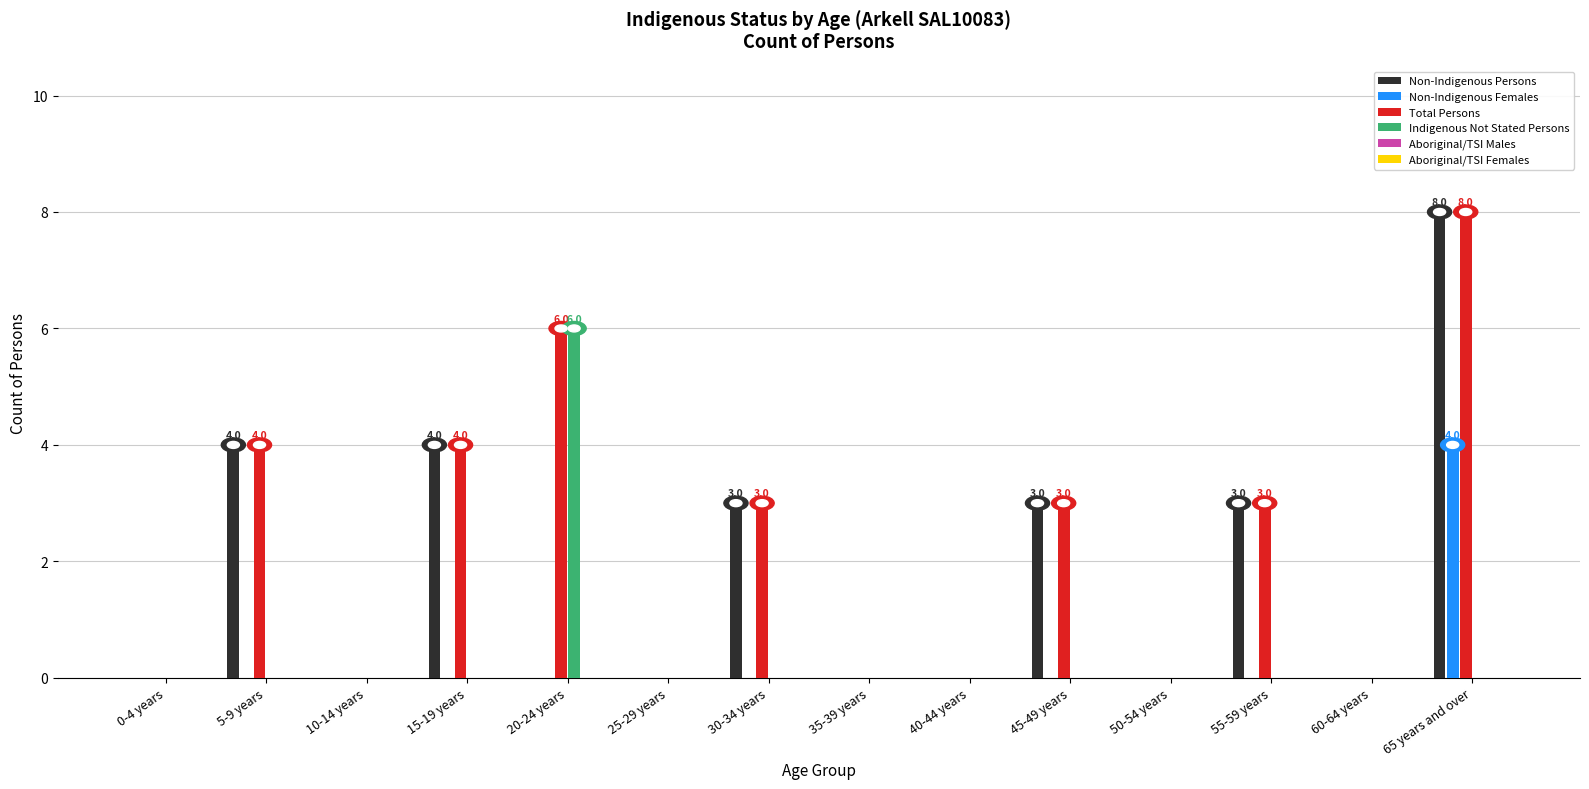

The value of Non-Indigenous Persons at 35-39 years is 3. True or false?

False